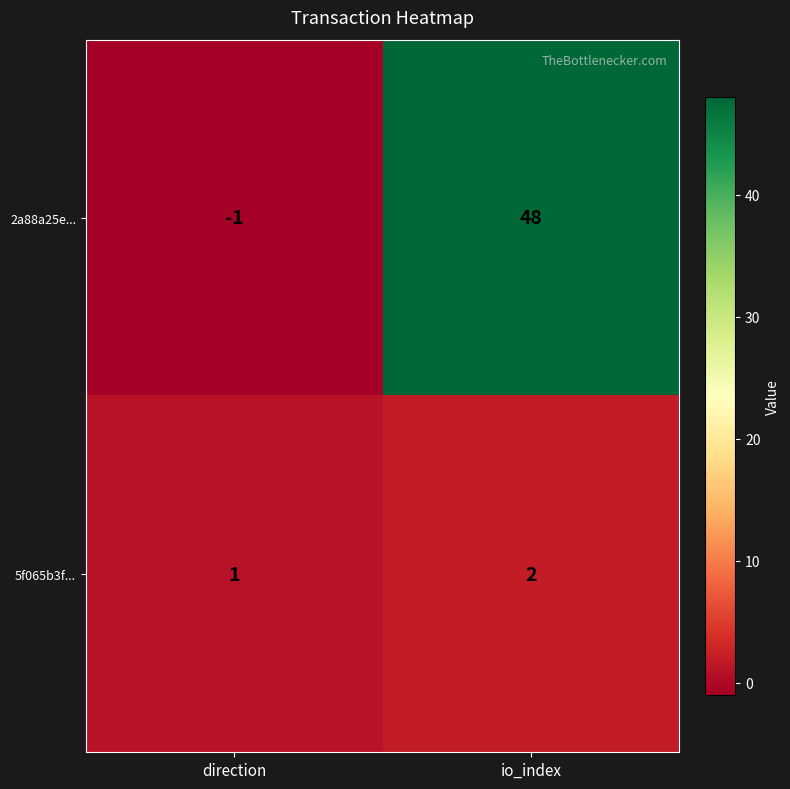

Reading left to right, list all the values displayed in this chart.

2a88a25e...: direction=-1	io_index=48
5f065b3f...: direction=1	io_index=2